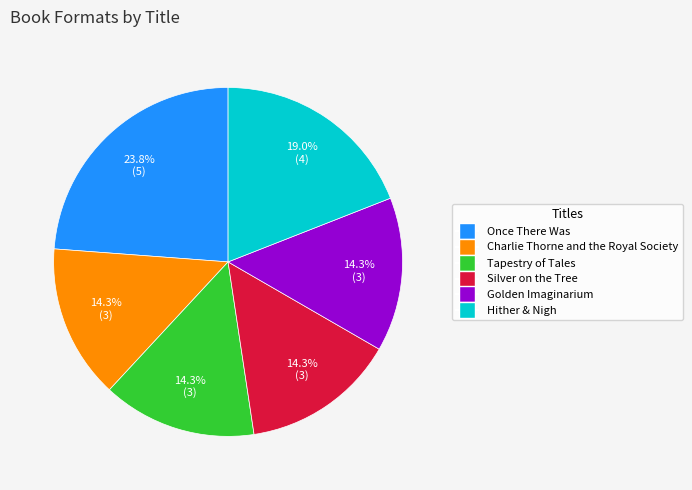

True or false: Hither & Nigh accounts for 19% of the total.

True